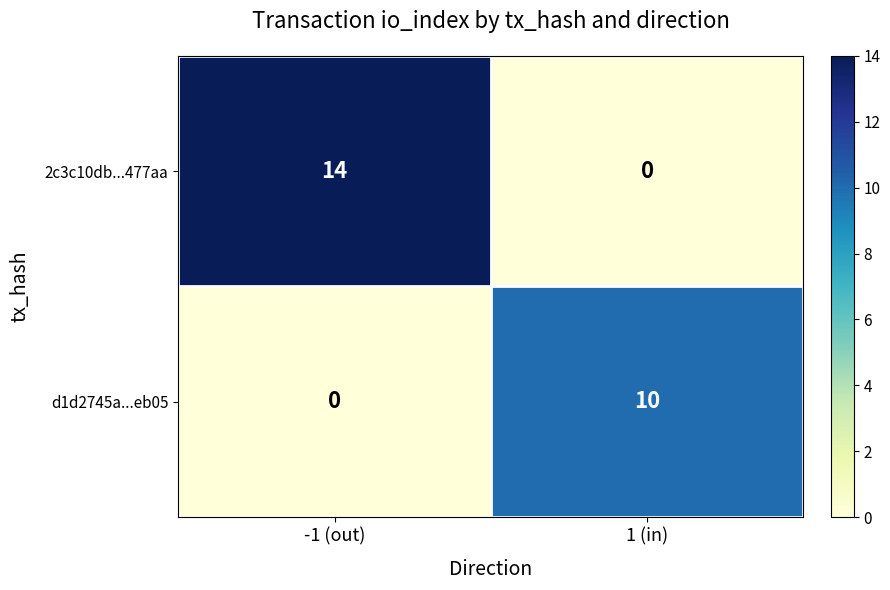

What is the average value of the 2c3c10db...477aa series?

7